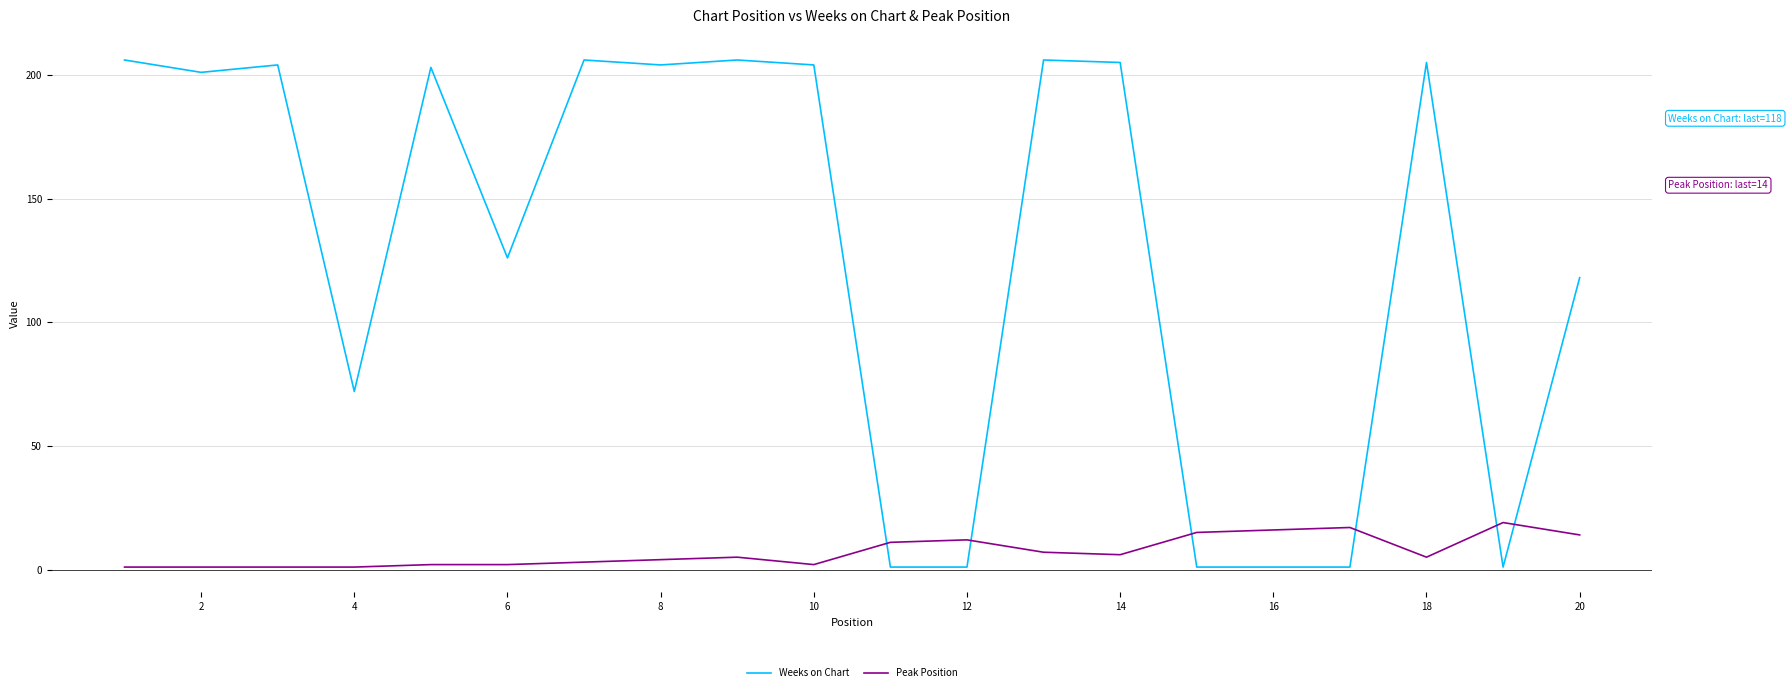

Rank the series by their average value, from highest to lowest.

Weeks on Chart, Peak Position